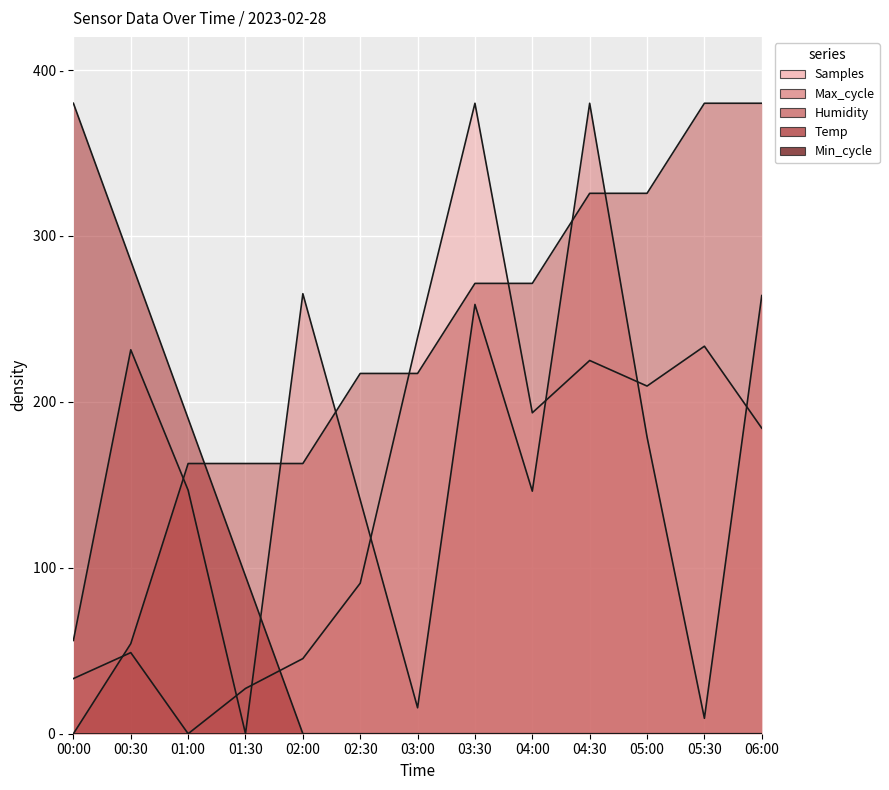

Is it true that Humidity equals 391.3 at 04:00?

False